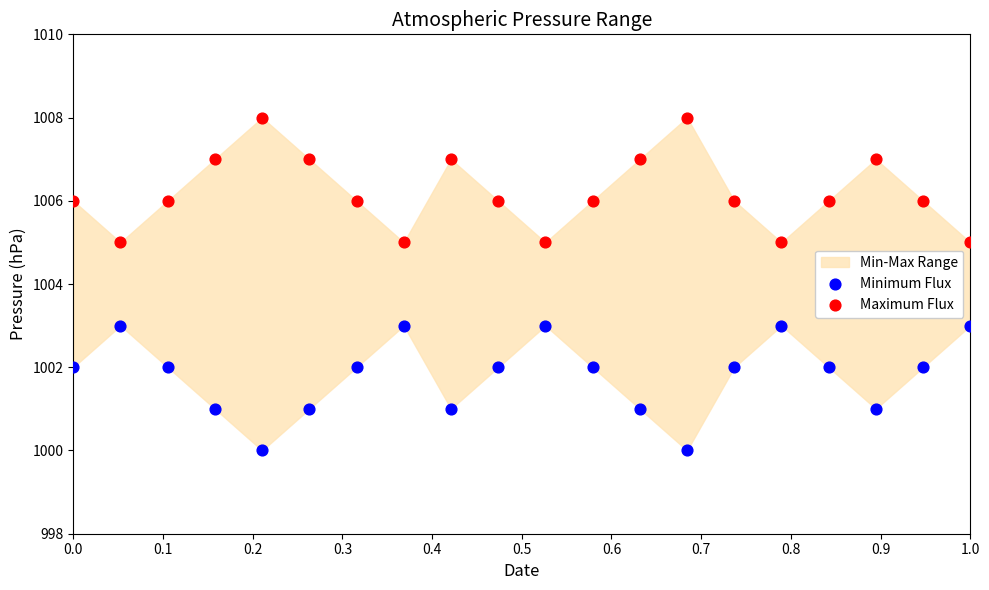

Across all data points, what is the range of Y values (max minus min)?

8